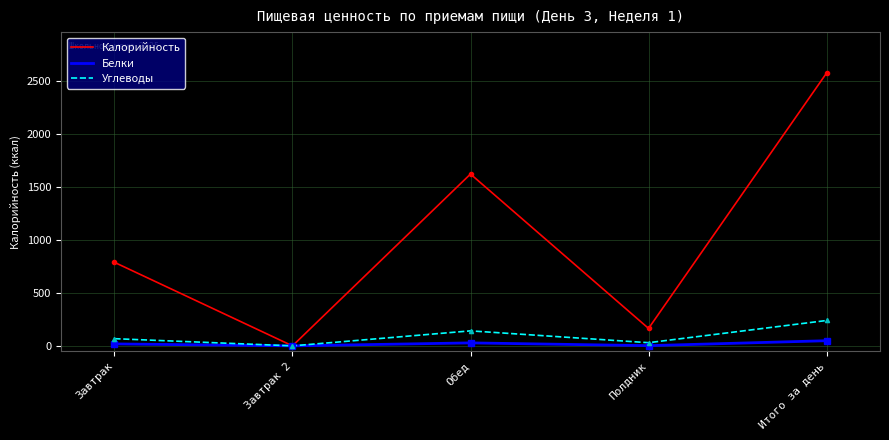

Which series has the largest range (max minus min)?

Калорийность